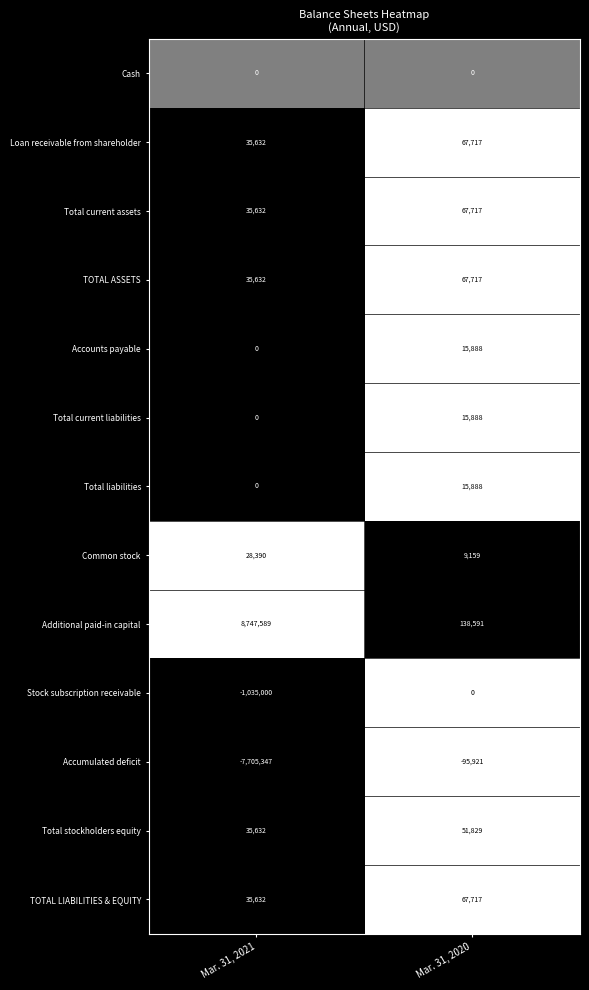

What is the sum of the Stock subscription receivable values at Mar. 31, 2021 and Mar. 31, 2020?

-1035000